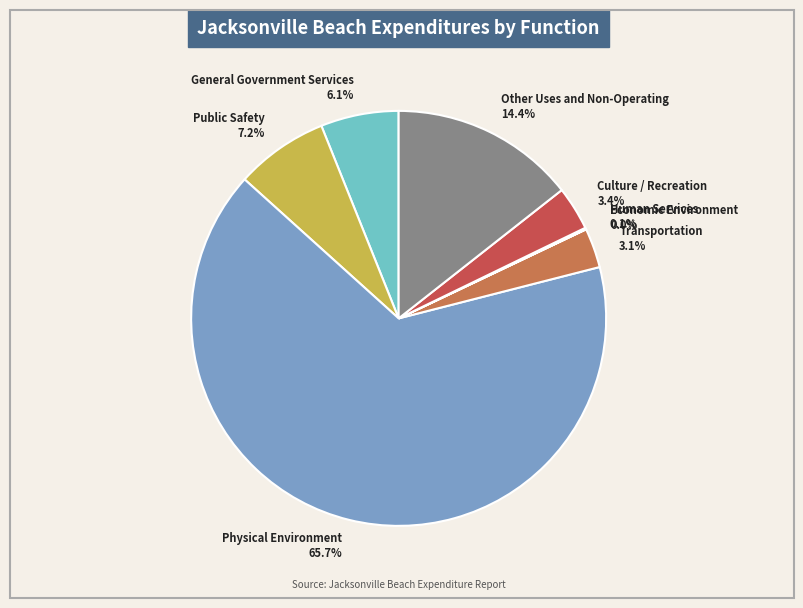

Is Other Uses and Non-Operating the majority of the pie?

No